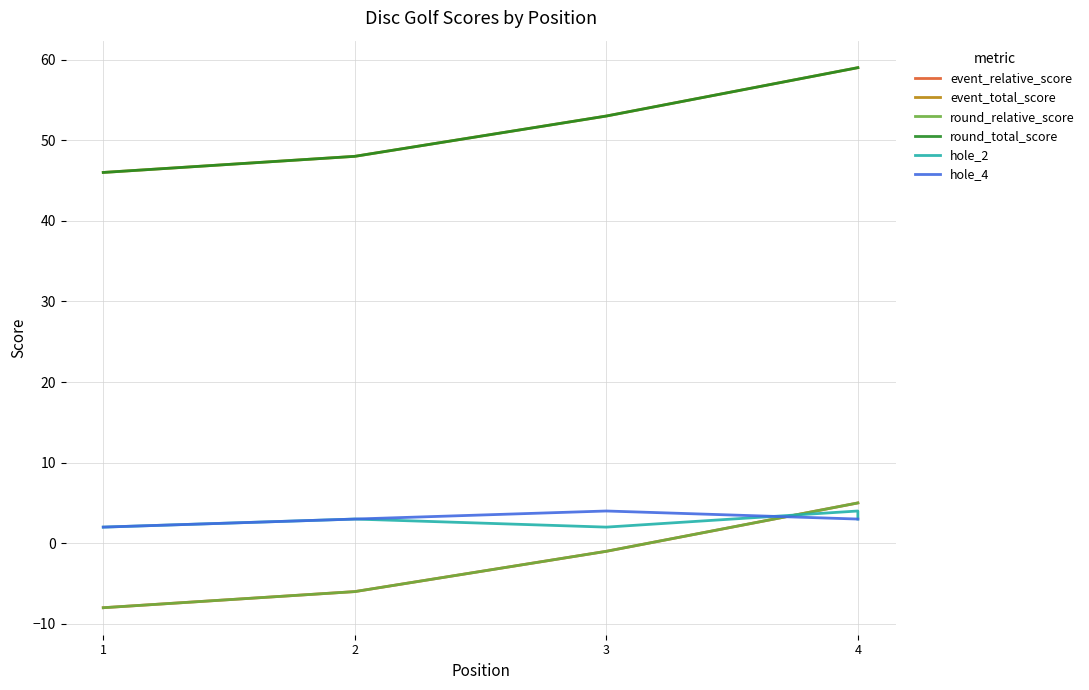

What is the value of the event_relative_score point at the 4th from the left?

5